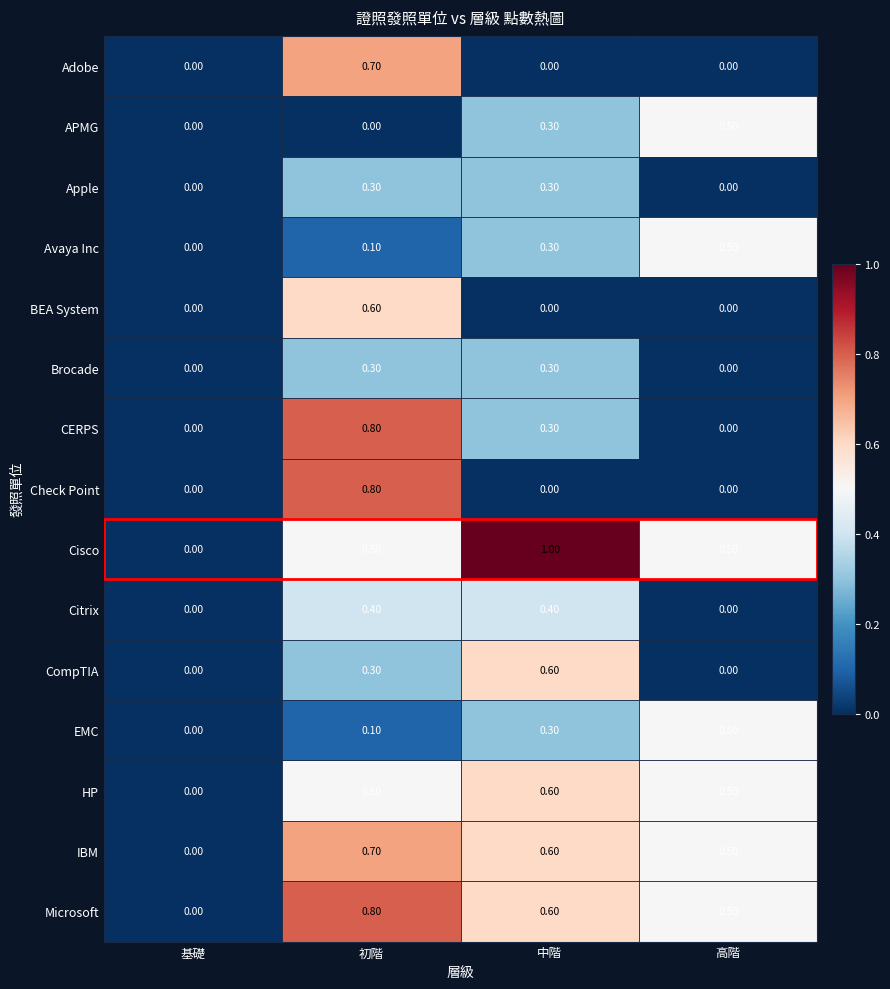

List the labels in order of IBM value, smallest first.

基礎, 高階, 中階, 初階